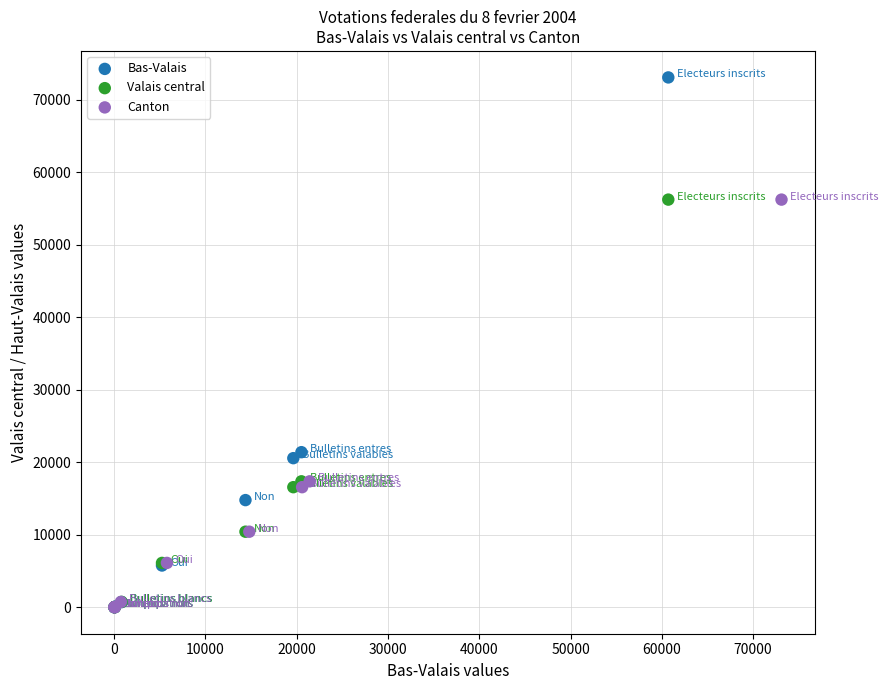

What are all the series names shown in the legend?

Bas-Valais, Valais central, Canton